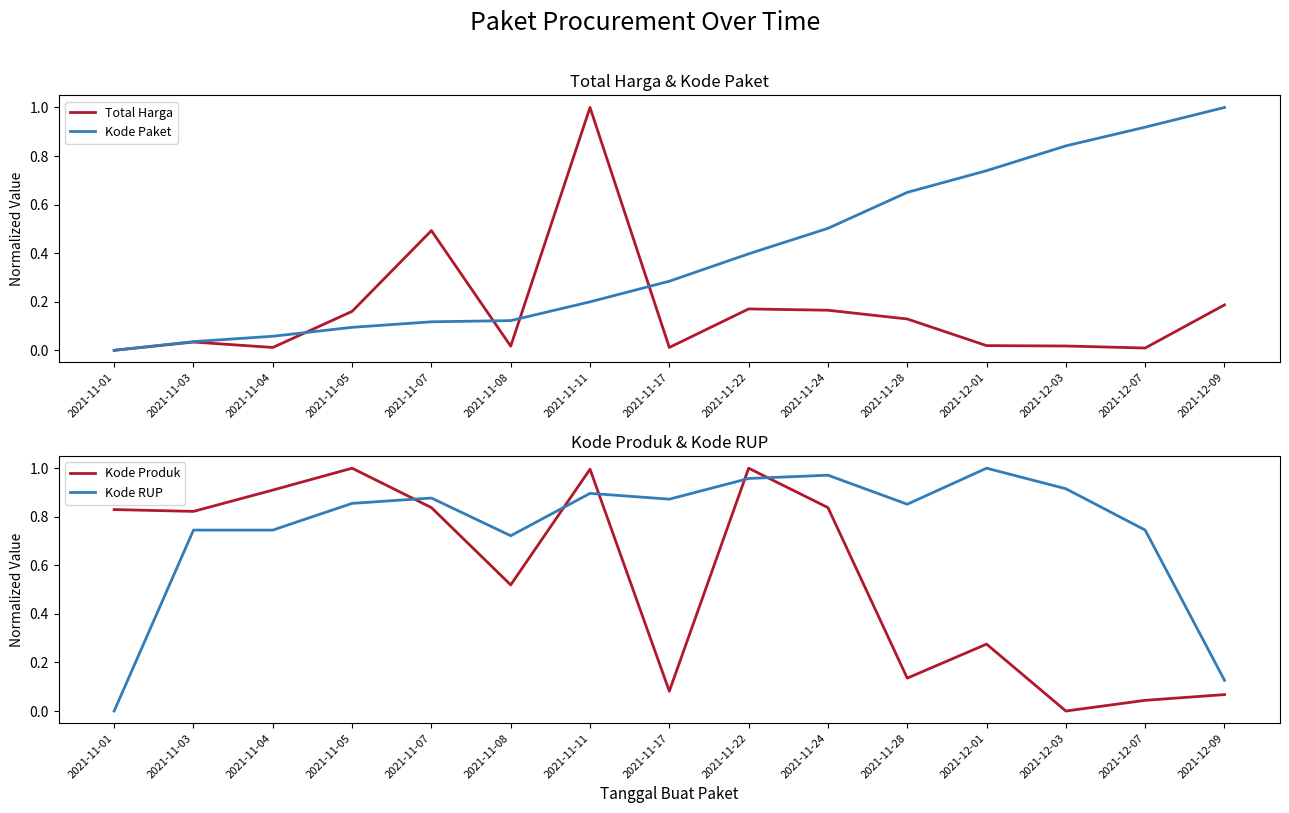

Is the value of Kode RUP at 2021-11-05 greater than the value of Total Harga at 2021-11-08?

Yes